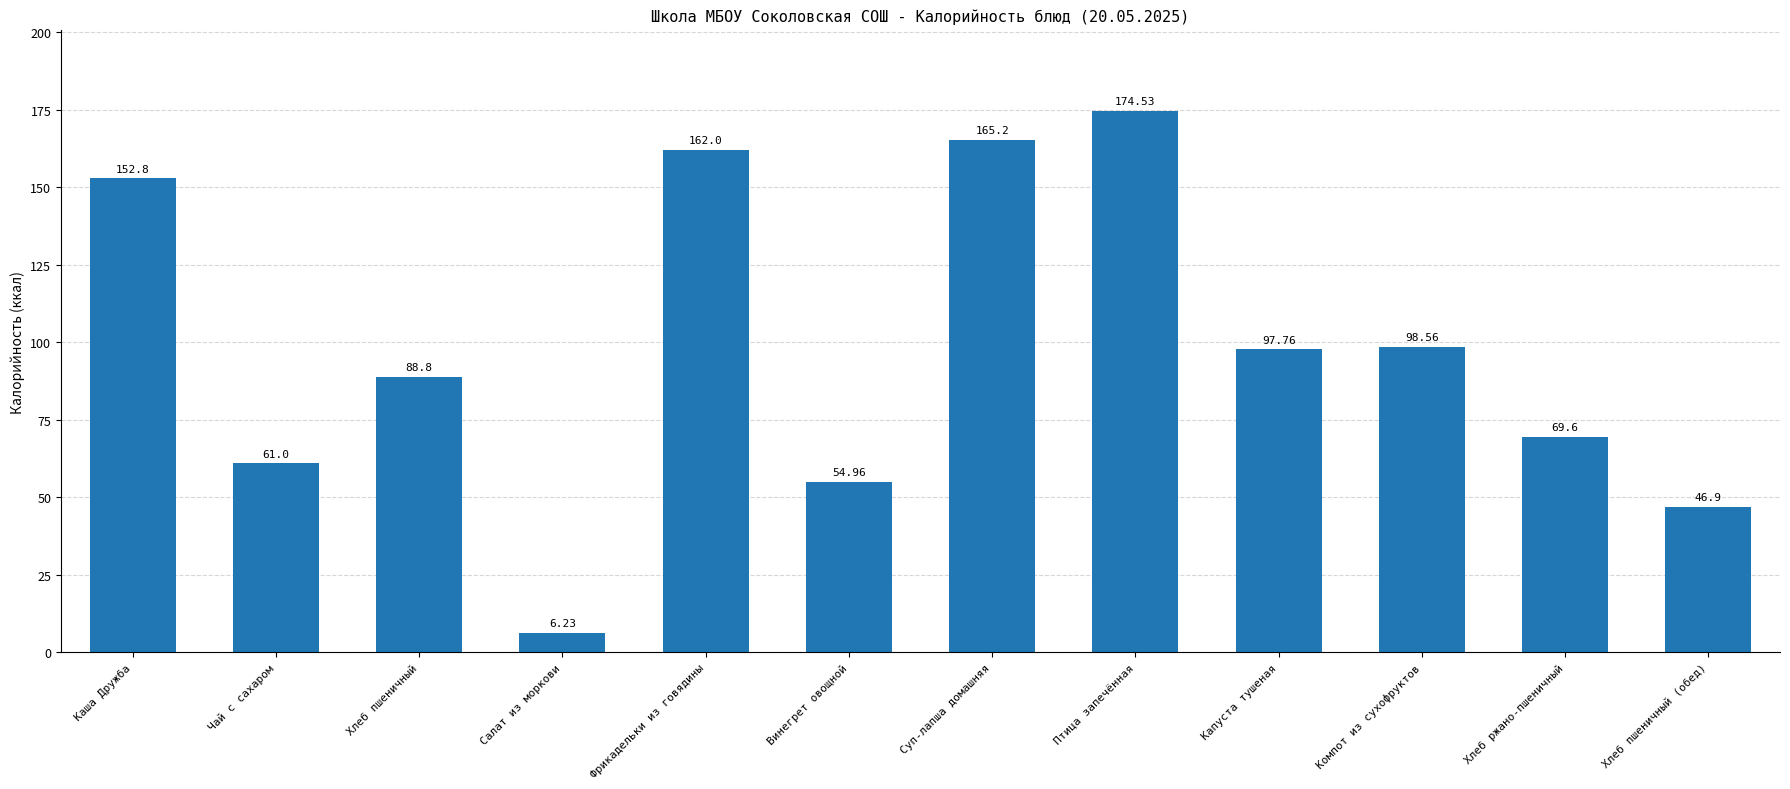

Which label corresponds to the smallest value in the chart?

Салат из моркови